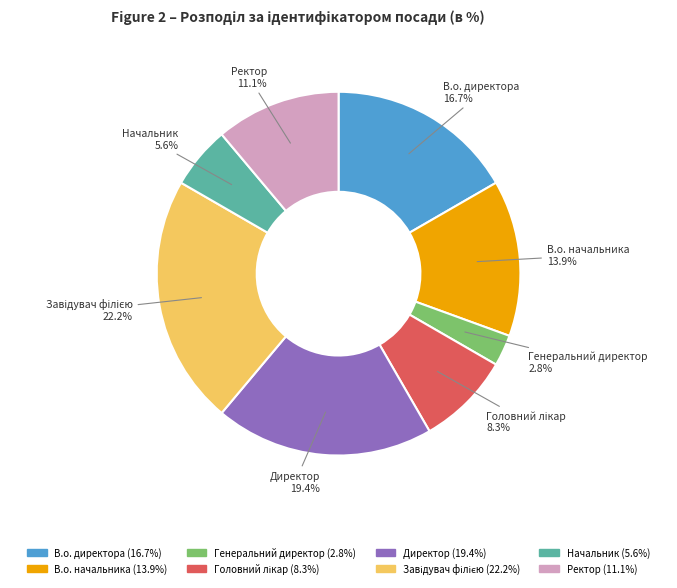

How many slices are in this pie chart?

8